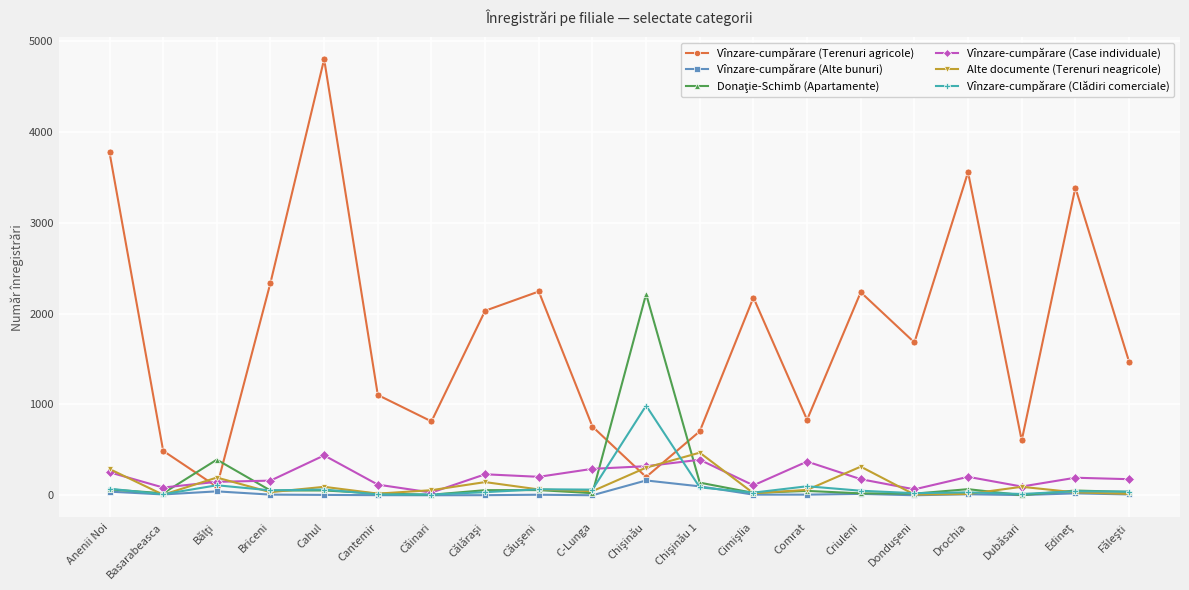

Which series has the widest spread of values?

Vînzare-cumpărare (Terenuri agricole)